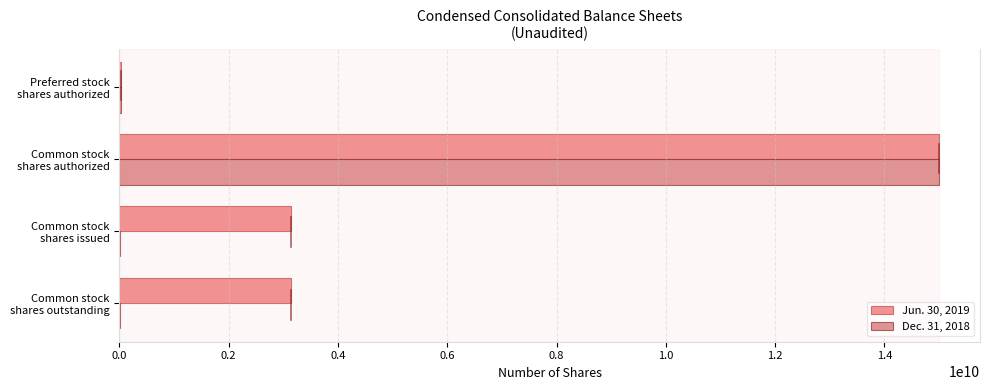

Which series has the largest total across all categories?

Jun. 30, 2019